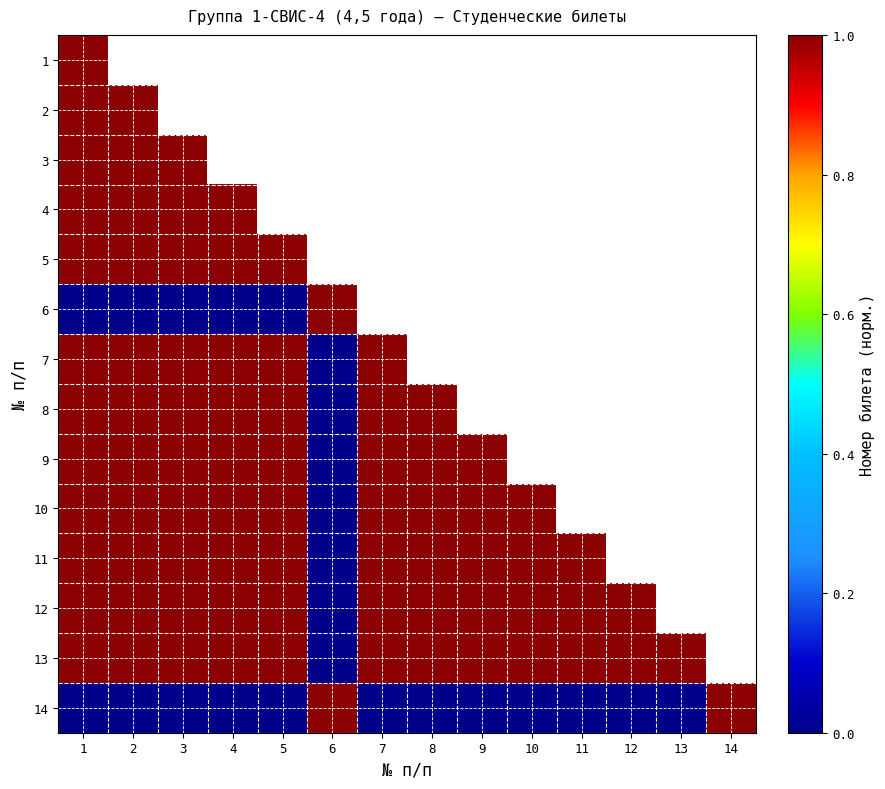

Which category has the lowest value across all series?

6